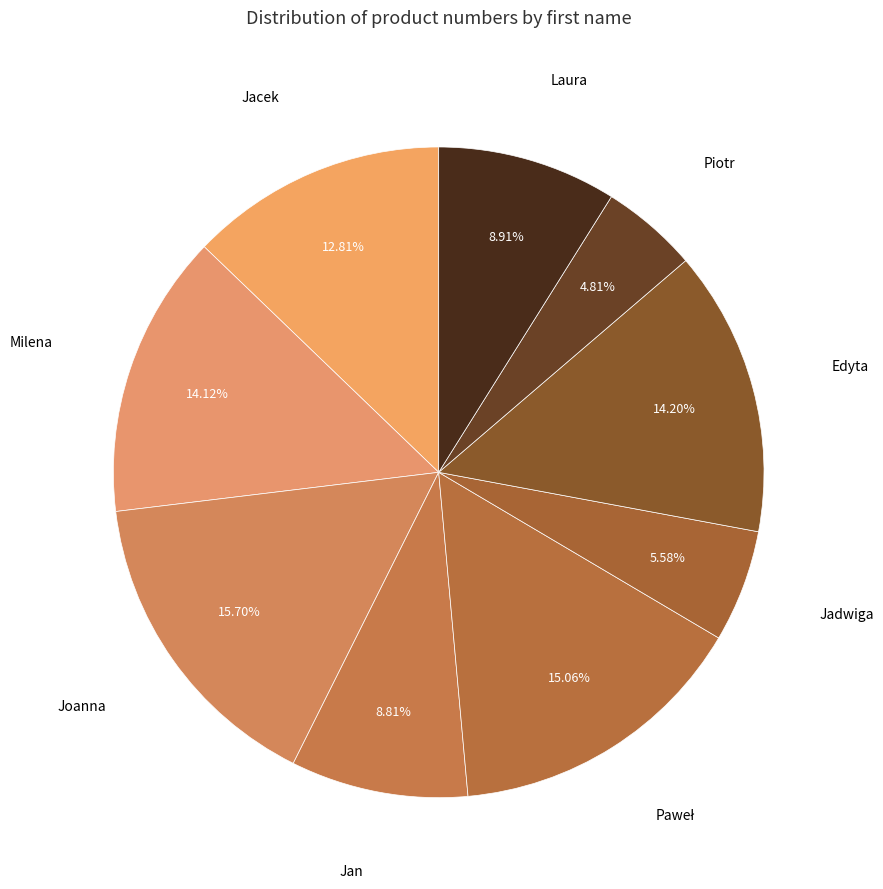

To the nearest percent, what is the average slice percentage?

11%